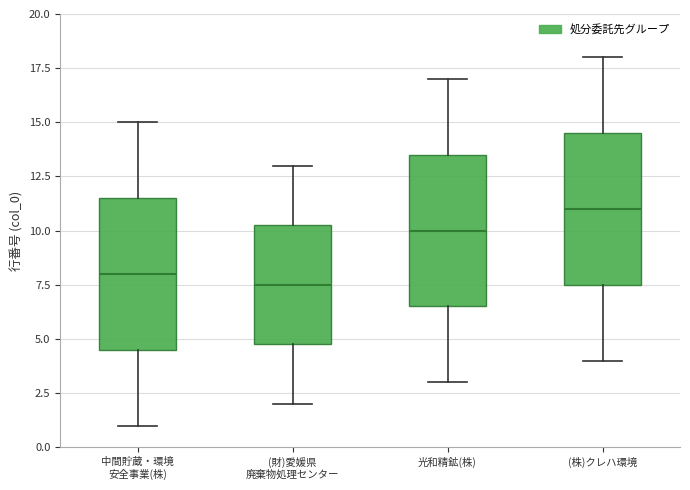

Where does the upper whisker of the box for (株)クレハ環境 end on the y-axis? The values are not printed on the chart, so give them approximately, as read against the axis.

18.0